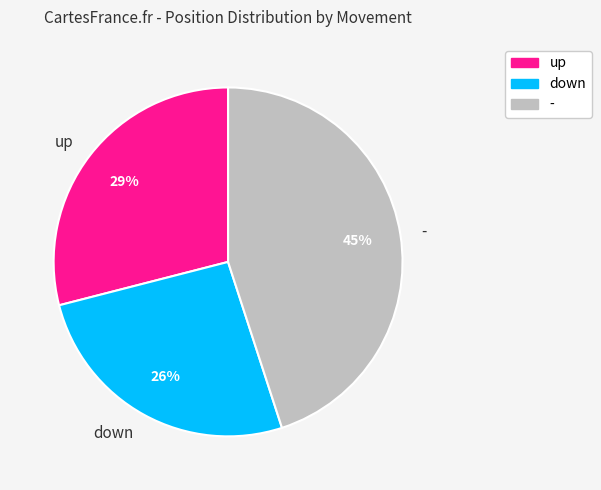

Between - and up, which is larger?

-